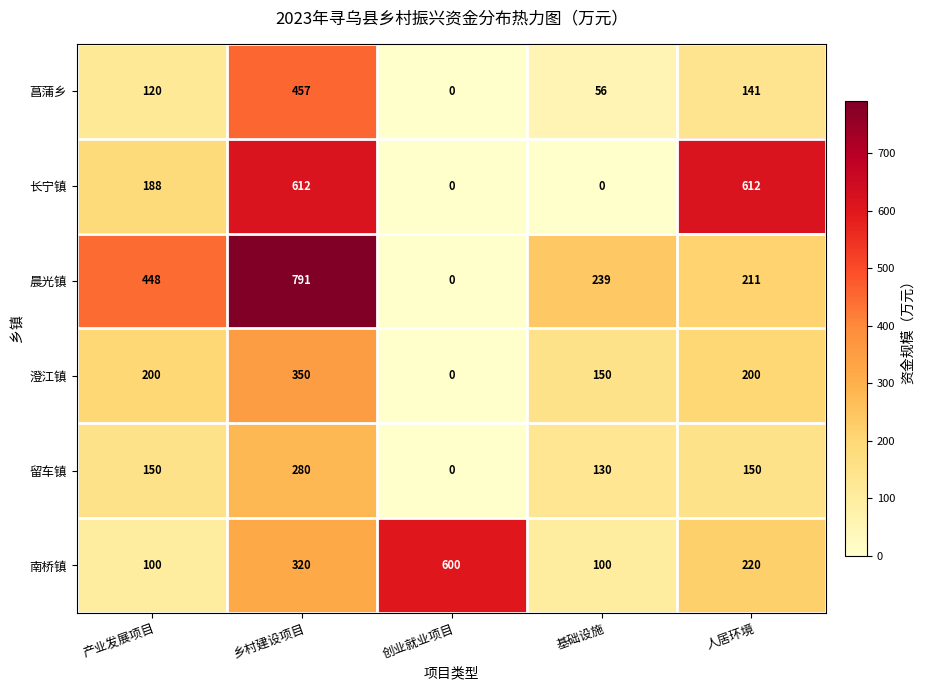

What is the total value across all series at 人居环境?

1534